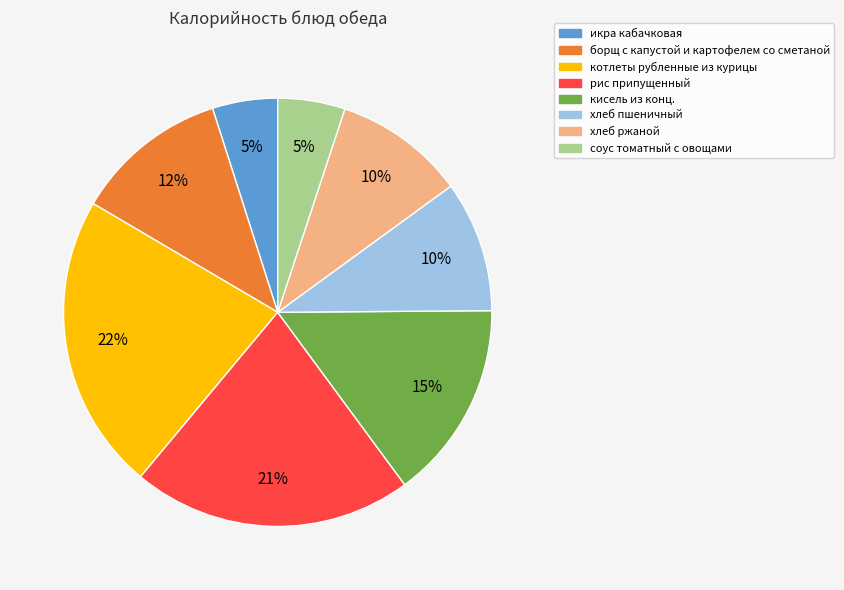

Is the sum of соус томатный с овощами and икра кабачковая greater than half?

No